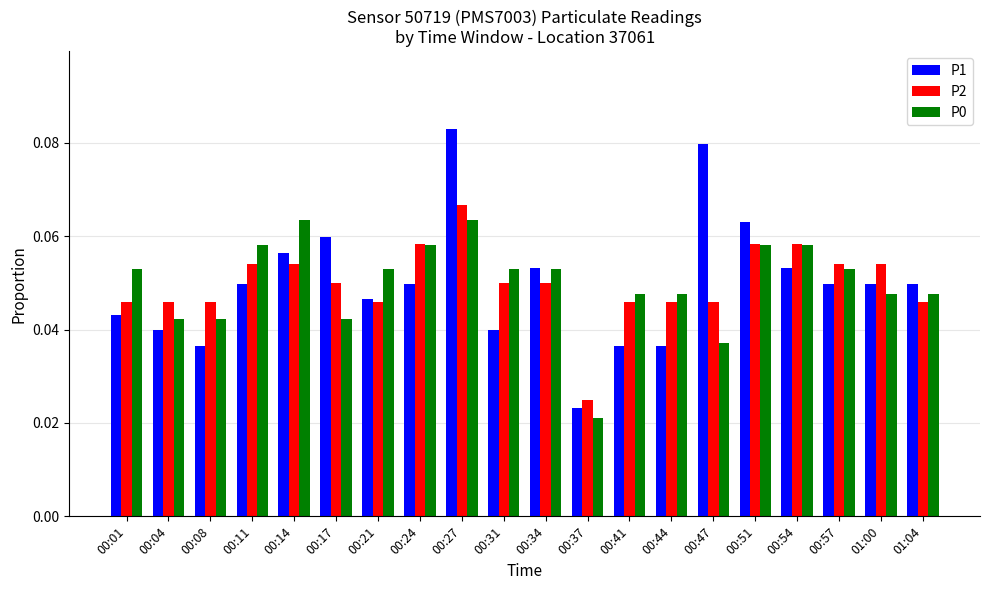

Count the P1 values in the range 0 to 1.

20